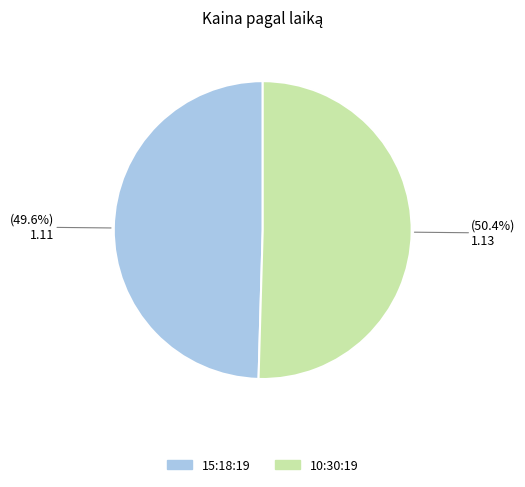

To the nearest percent, what percentage of the pie is 15:18:19?

50%